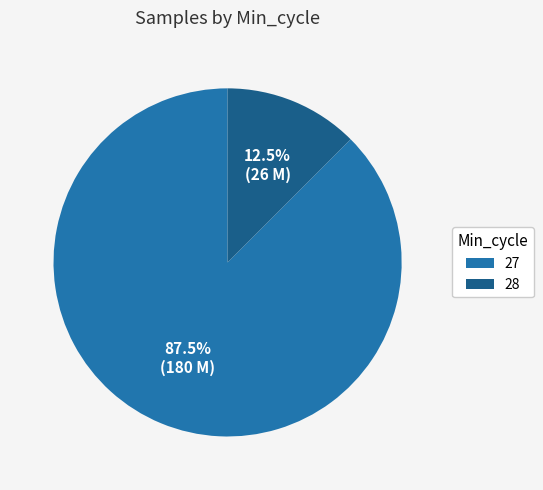

Count the number of slices in the pie.

2